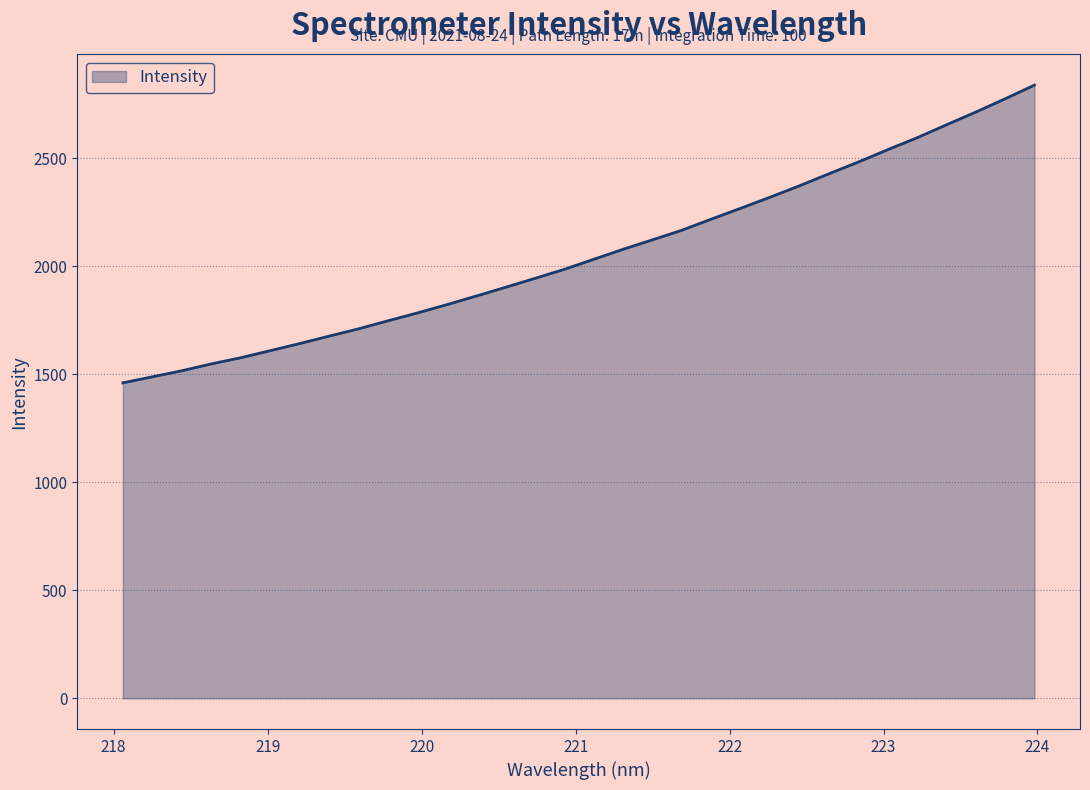

What is the smallest value displayed?

1461.0